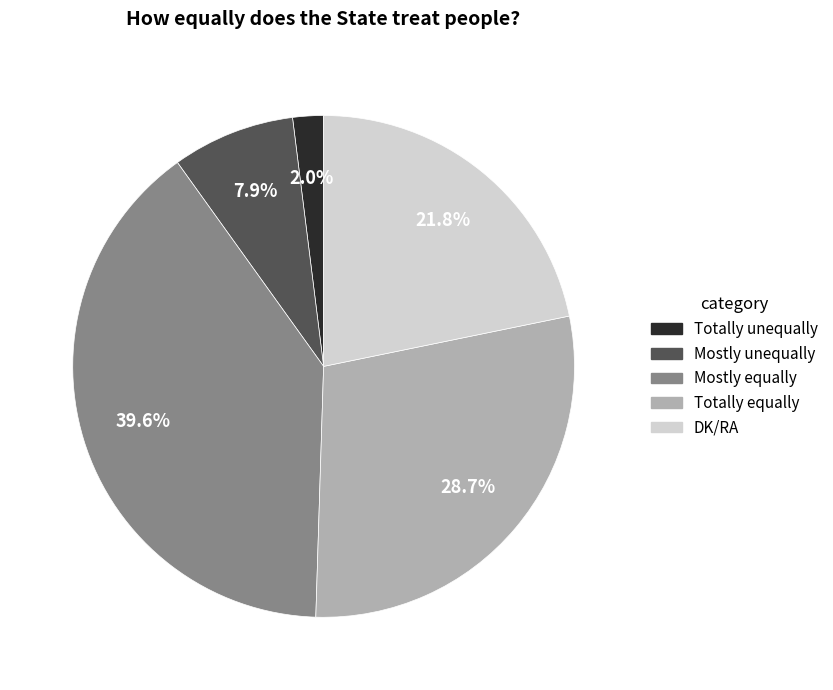

To the nearest percent, what is the average slice percentage?

20%